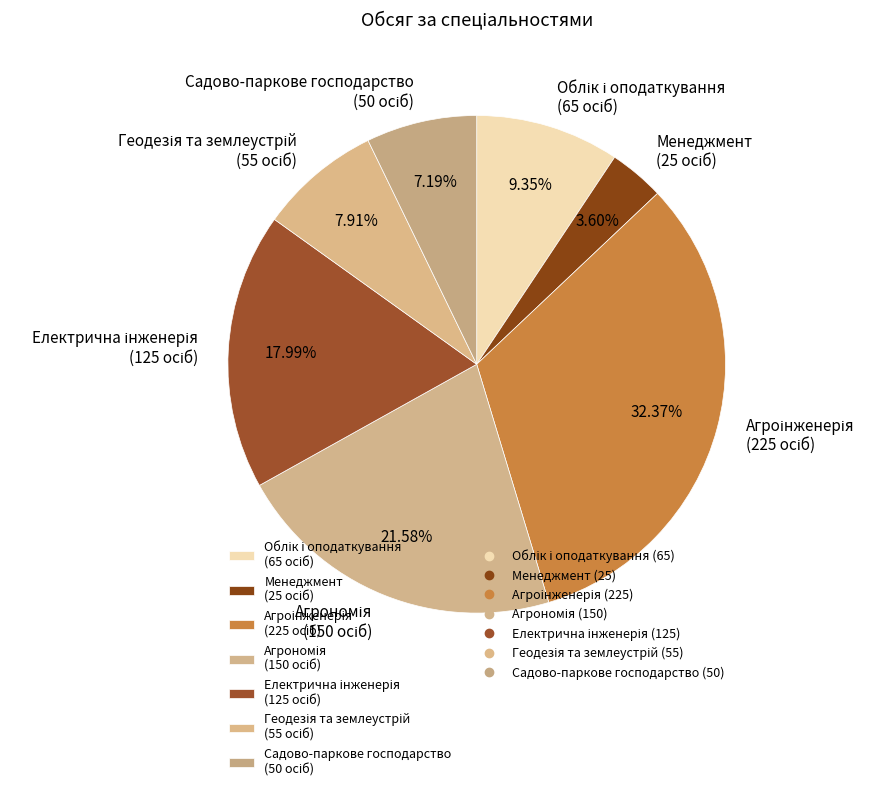

Is there any slice that represents more than half of the pie?

No